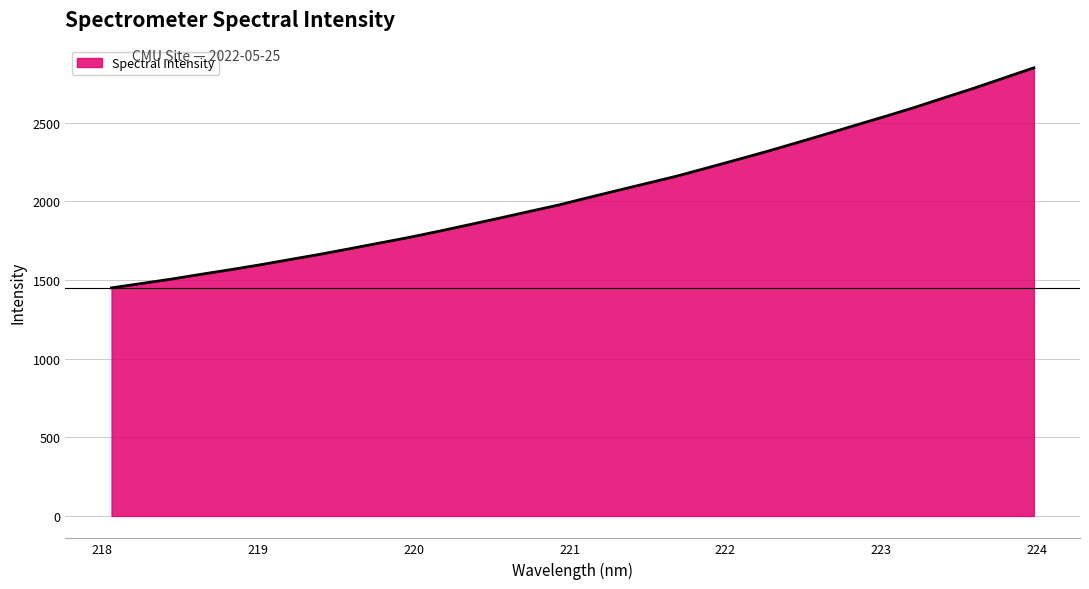

What is the difference between the maximum and minimum values?

1399.3